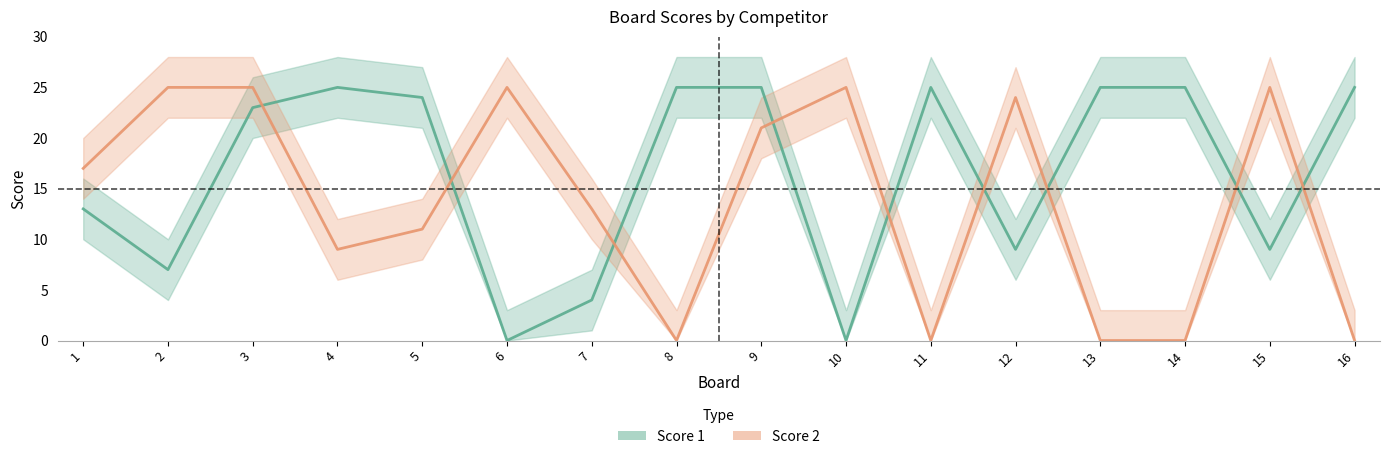

How many values in Score 2 are above zero?

11